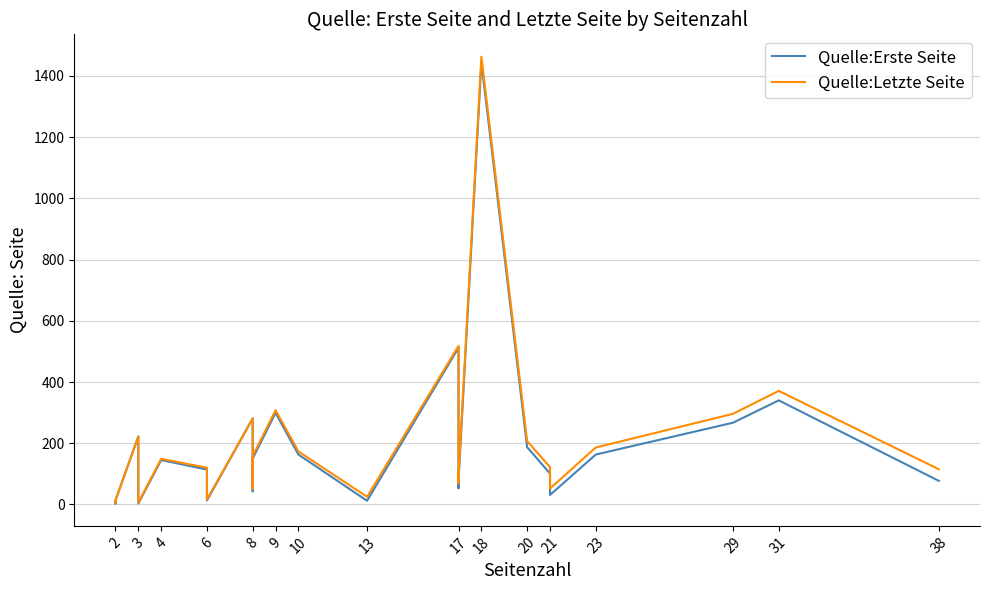

True or false: Quelle:Erste Seite and Quelle:Letzte Seite intersect in this chart.

False